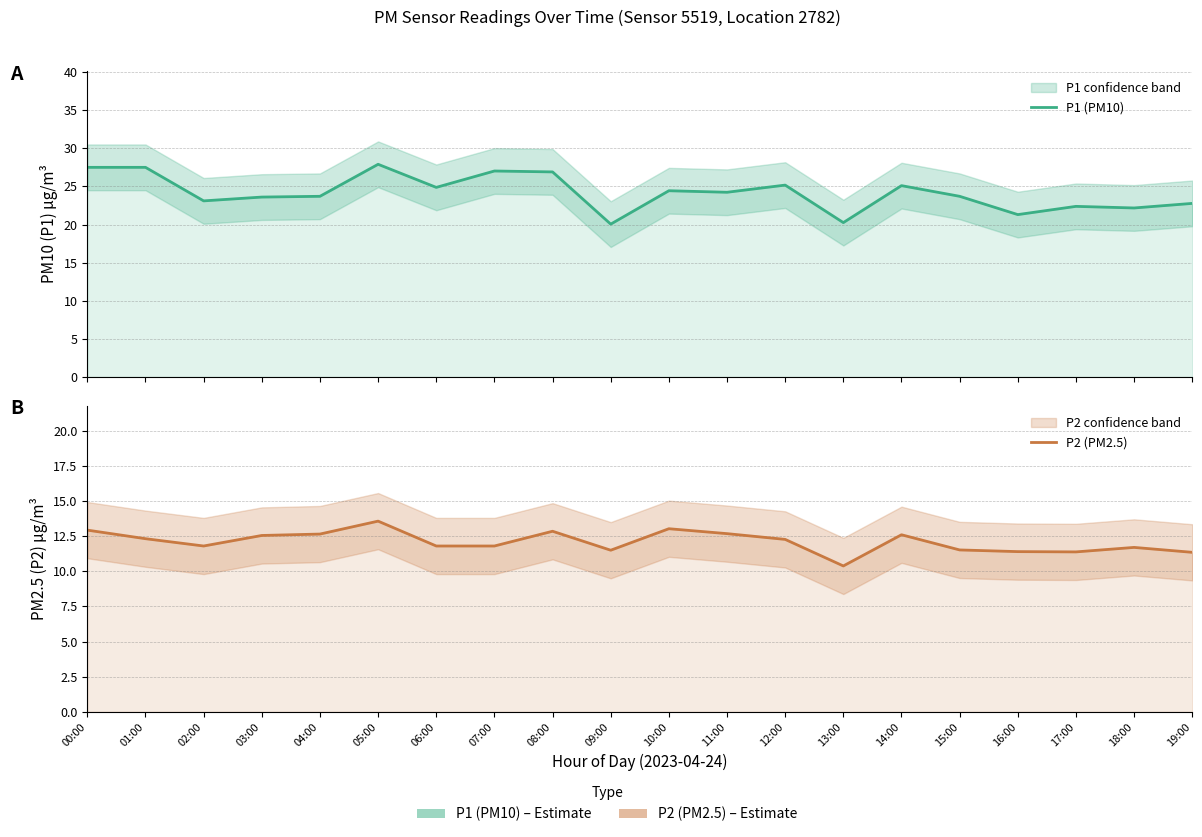

Reading left to right, extract all data points from this chart.

P1 (PM10): 00:00=27.5	01:00=27.5	02:00=23.1	03:00=23.6	04:00=23.7	05:00=27.9	06:00=24.9	07:00=27.0	08:00=26.9	09:00=20.1	10:00=24.4	11:00=24.2	12:00=25.2	13:00=20.2	14:00=25.1	15:00=23.7	16:00=21.3	17:00=22.4	18:00=22.2	19:00=22.8
P2 (PM2.5): 00:00=12.9	01:00=12.3	02:00=11.8	03:00=12.6	04:00=12.7	05:00=13.6	06:00=11.8	07:00=11.8	08:00=12.8	09:00=11.5	10:00=13.0	11:00=12.7	12:00=12.3	13:00=10.4	14:00=12.6	15:00=11.5	16:00=11.4	17:00=11.4	18:00=11.7	19:00=11.3